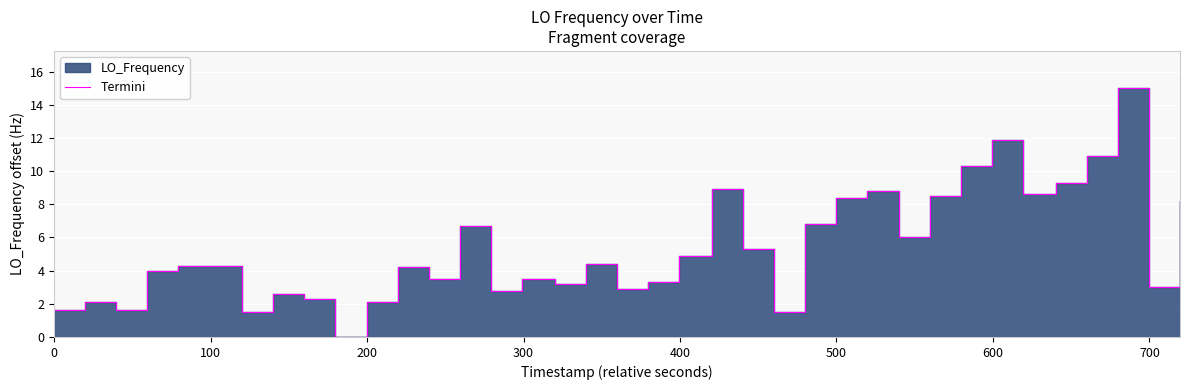

The value at 700 is 0.8. True or false?

False